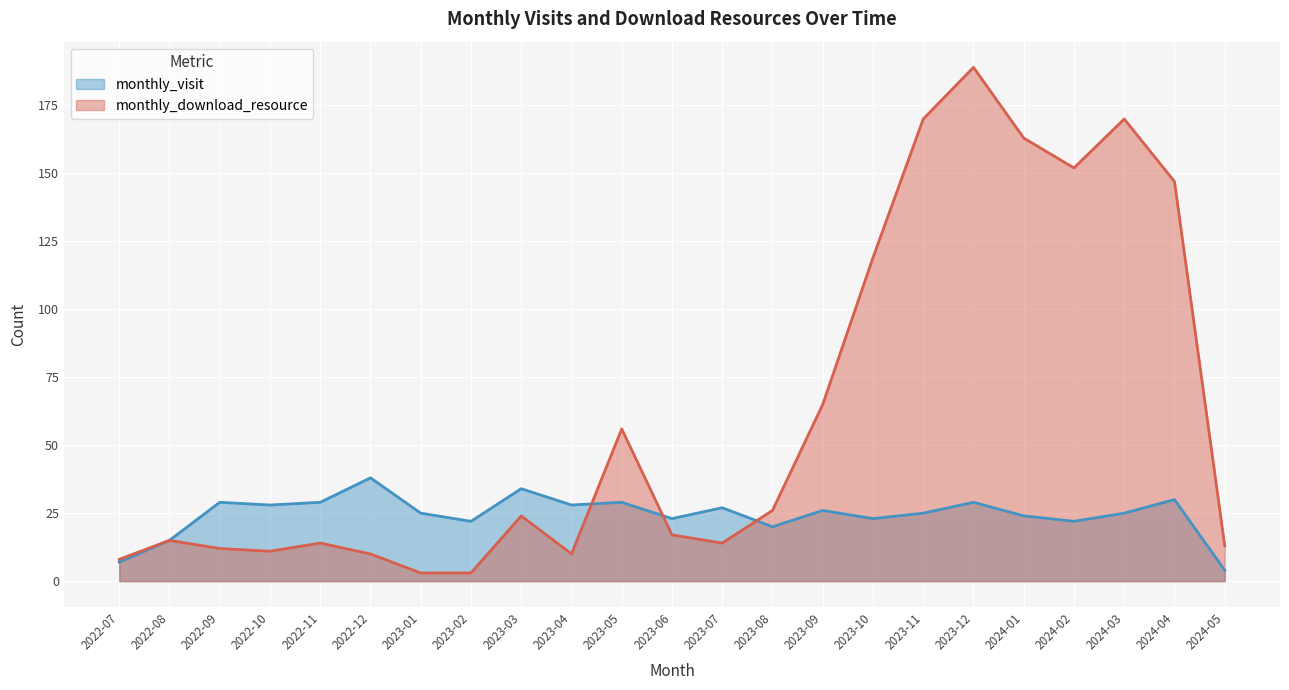

What is the difference between the second highest and minimum values in the monthly_download_resource series?

167